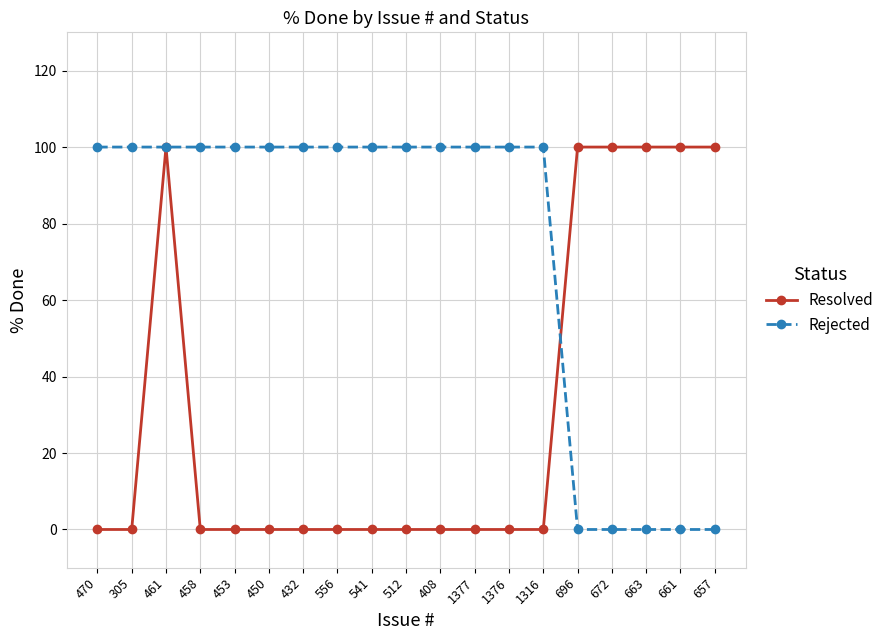

True or false: Resolved and Rejected cross at least once.

True